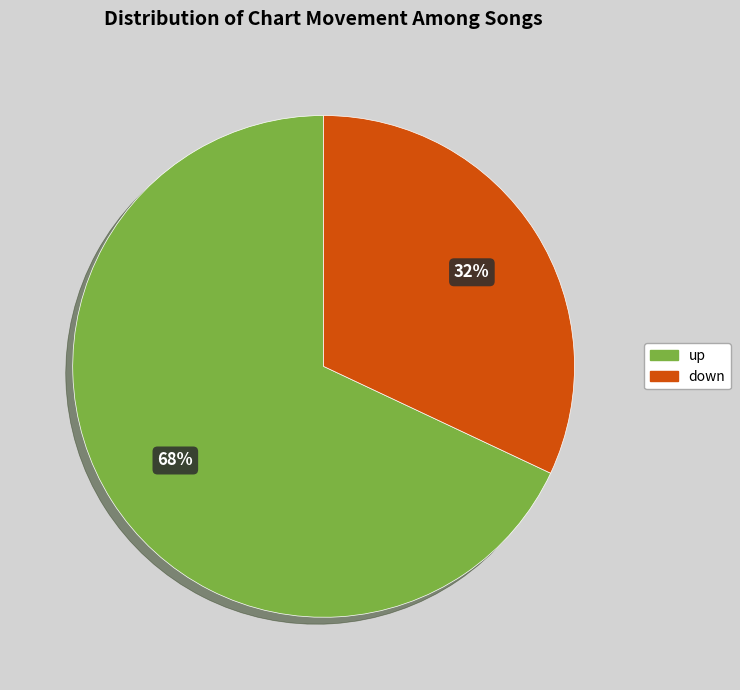

Rank the categories by value from lowest to highest.

down, up